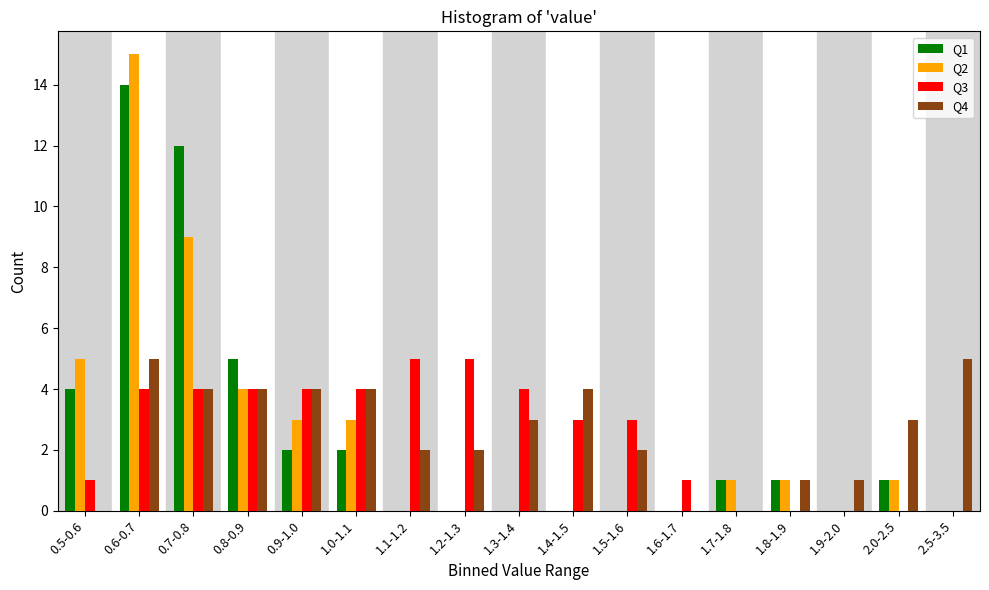

Is it true that Q2 equals 9 at 1.6-1.7?

False